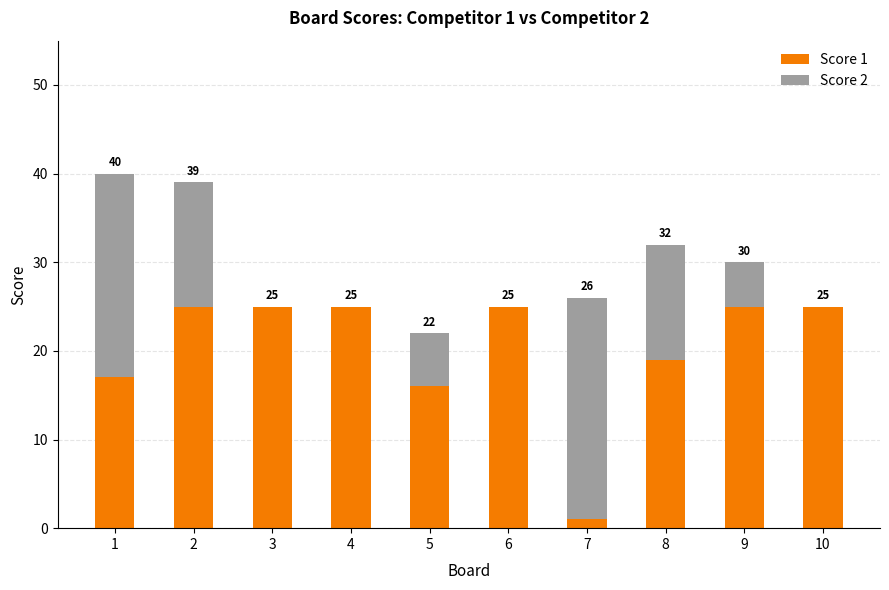

At which label does Score 1 reach its minimum?

7